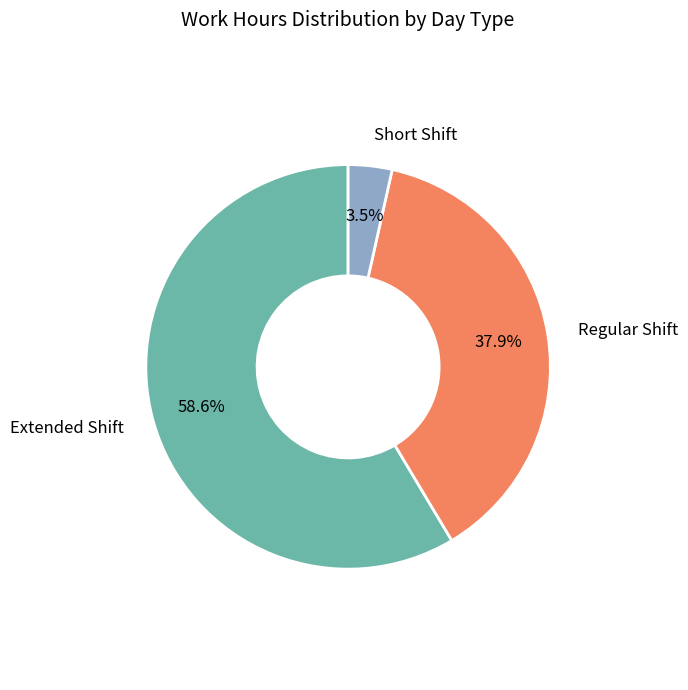

Is there any slice that represents more than half of the pie?

Yes